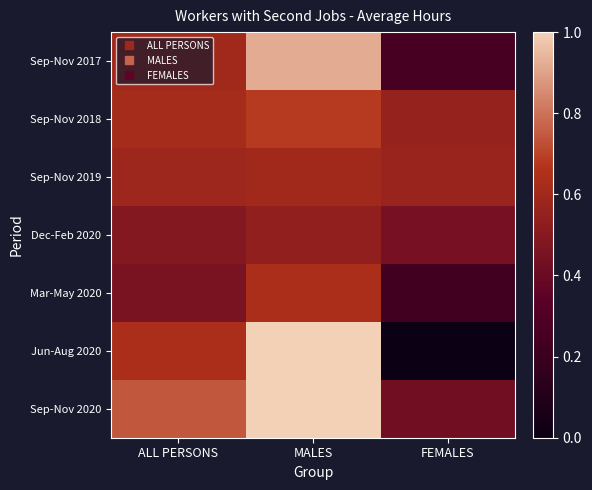

Reading right to left, what are all the values shown in this chart?

Sep-Nov 2017: FEMALES=0.3	MALES=0.9	ALL PERSONS=0.6
Sep-Nov 2018: FEMALES=0.6	MALES=0.7	ALL PERSONS=0.6
Sep-Nov 2019: FEMALES=0.6	MALES=0.6	ALL PERSONS=0.6
Dec-Feb 2020: FEMALES=0.4	MALES=0.5	ALL PERSONS=0.5
Mar-May 2020: FEMALES=0.2	MALES=0.6	ALL PERSONS=0.5
Jun-Aug 2020: FEMALES=0.0	MALES=1.0	ALL PERSONS=0.6
Sep-Nov 2020: FEMALES=0.4	MALES=1.0	ALL PERSONS=0.7